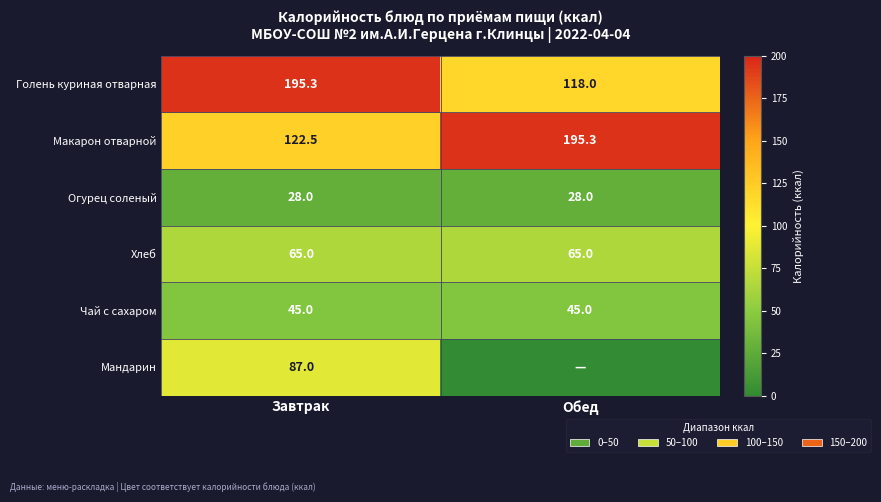

What value does the Хлеб series have at Обед?

65.0